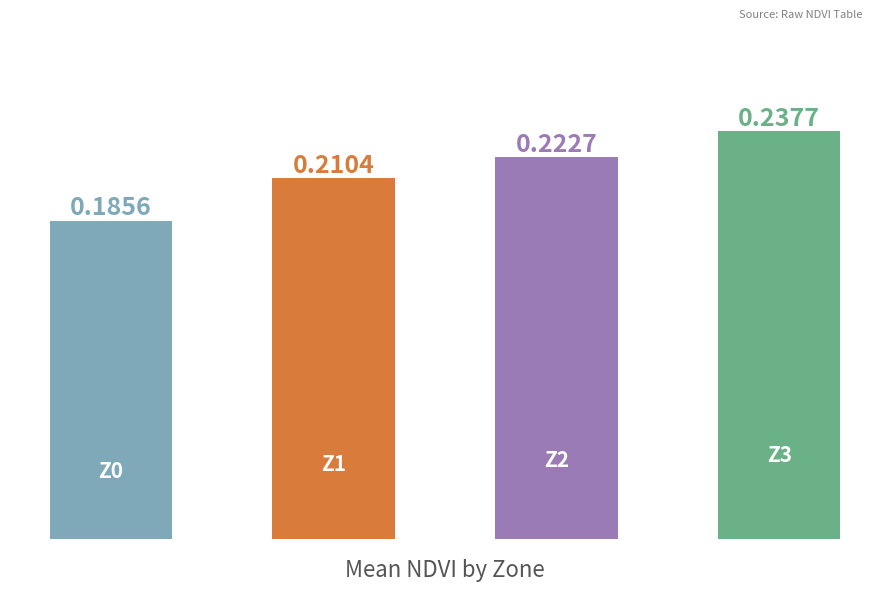

What is the sum of all values?

0.9